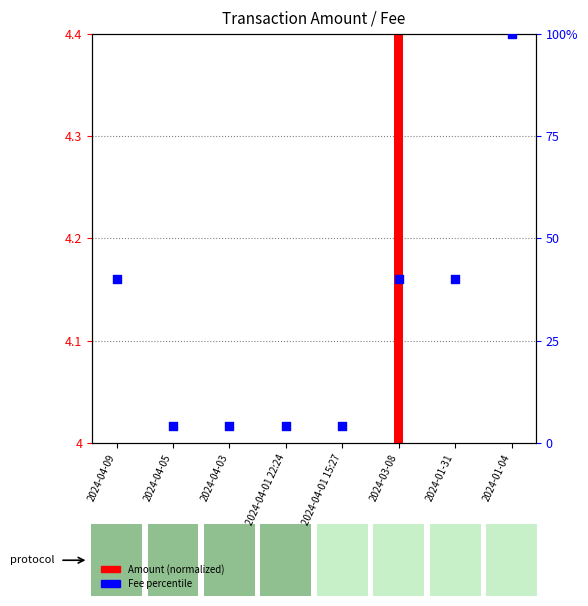

Between 2024-04-05 and 2024-04-01 15:27, which is larger?

2024-04-05